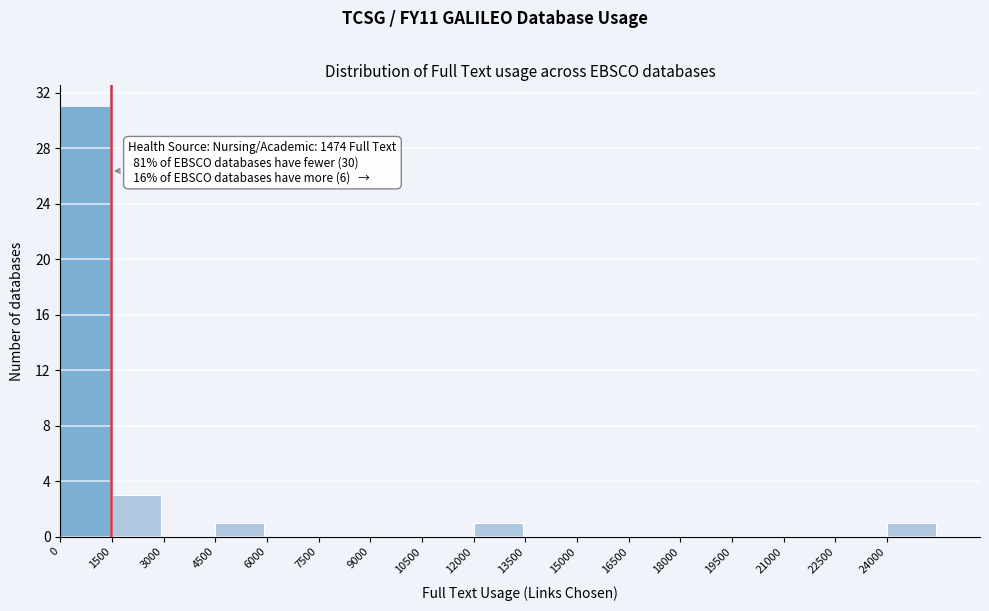

Which range on the x-axis has the tallest bar?

0 to 1500